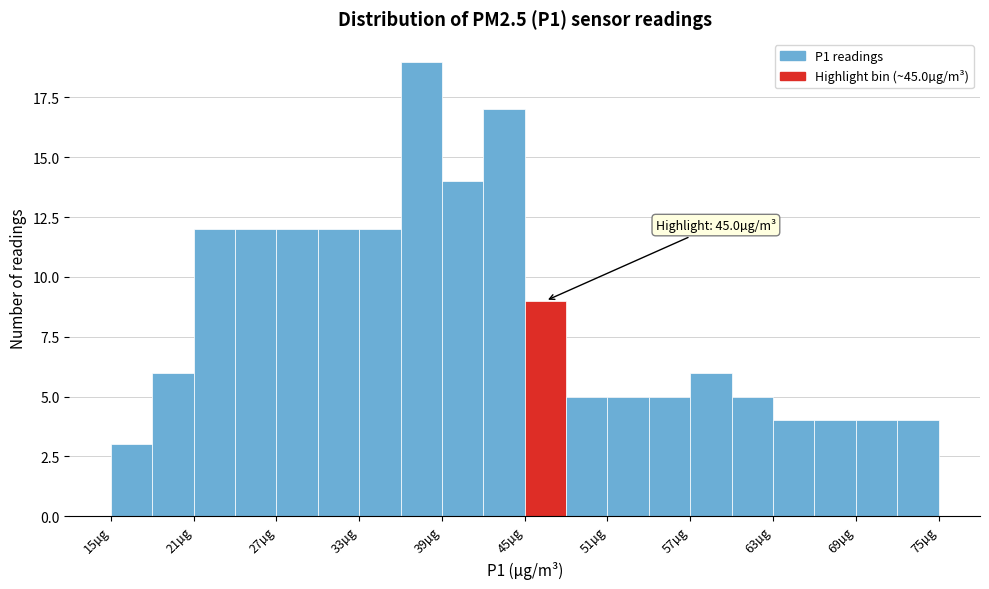

Around what value on the x-axis is the tallest bar? Give the approximate position of its centre, as read against the axis.

38